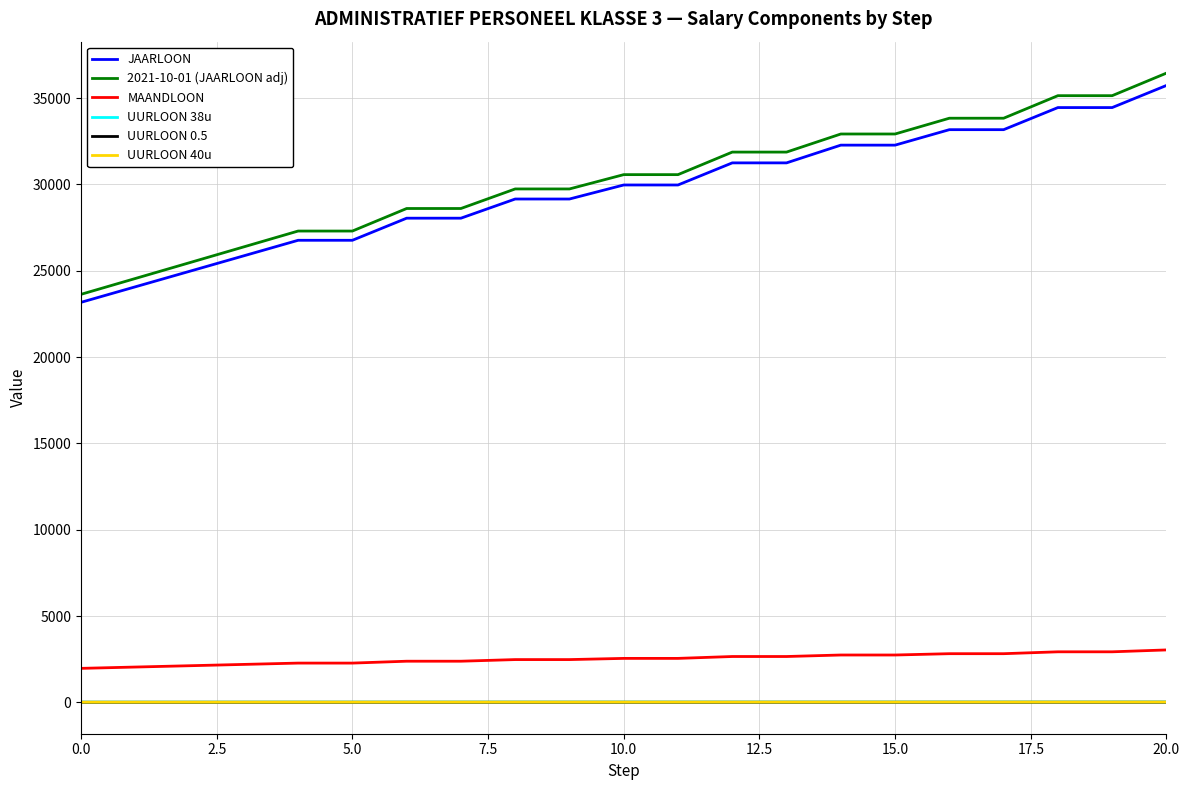

True or false: 2021-10-01 (JAARLOON adj) and UURLOON 40u intersect in this chart.

False